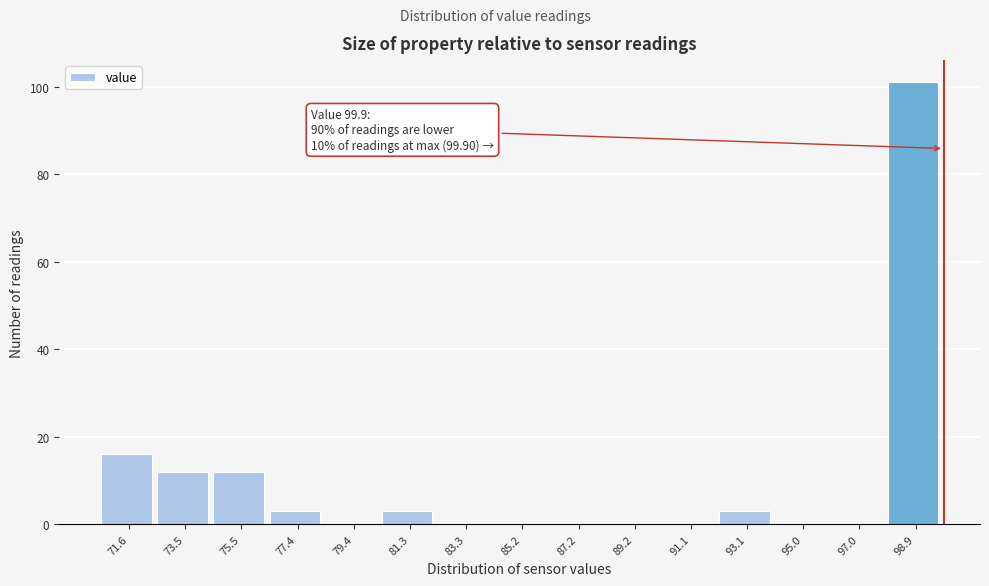

Over which range of the x-axis is the bar tallest?

98.0 to 100.0